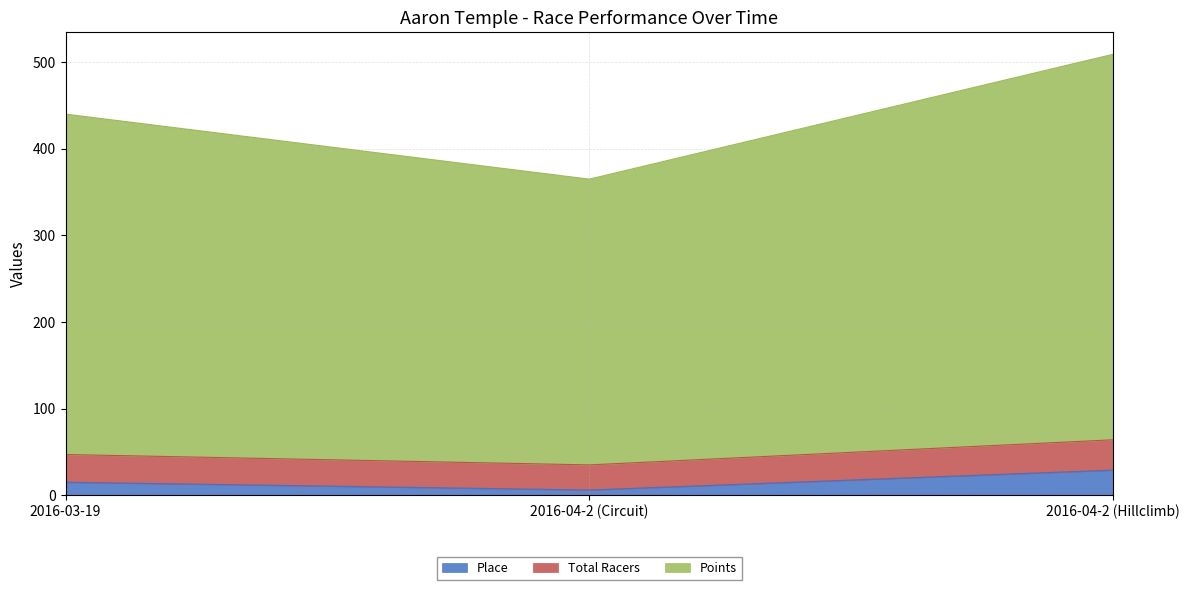

What is the maximum value for Place?

29.0